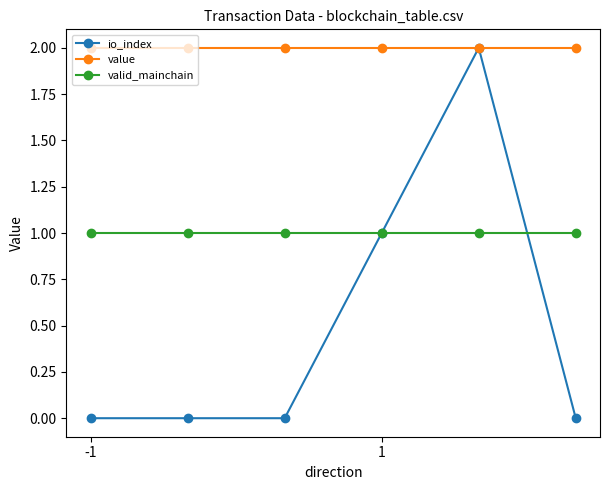

What is the maximum value shown in the chart?

2.0